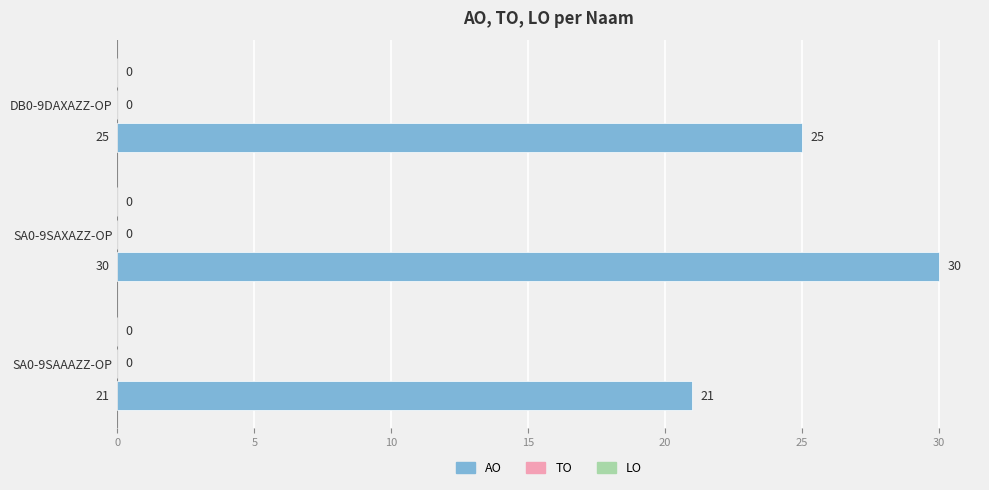

Reading top to bottom, what are all the values shown in this chart?

25	30	21